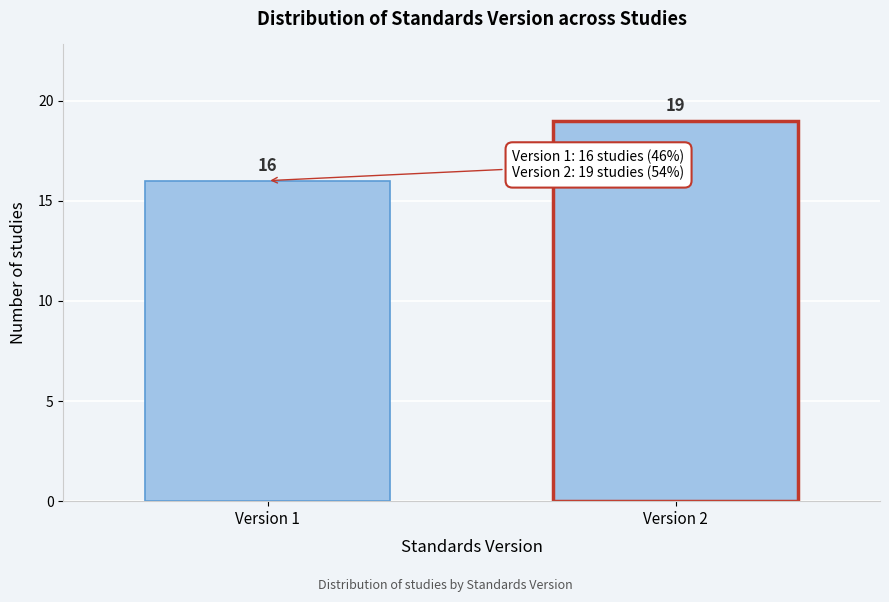

Reading left to right, transcribe all the data shown in this chart.

Version 1=16	Version 2=19